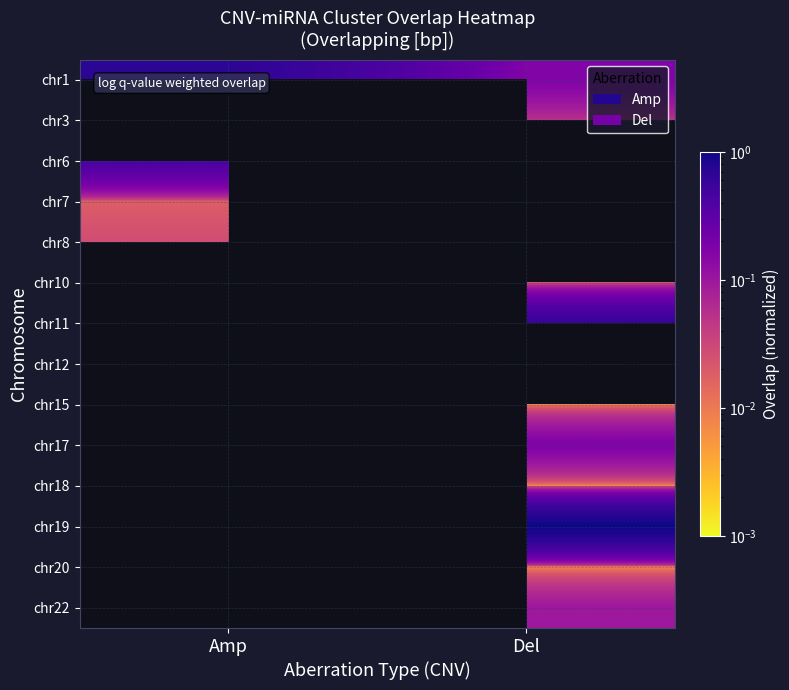

At how many categories does at least one series exceed 0?

2